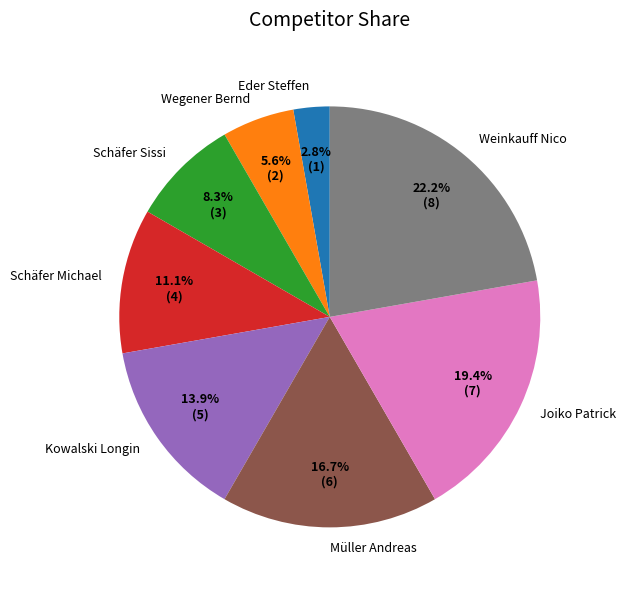

What percentage do Schäfer Sissi and Eder Steffen together represent?

11.1%